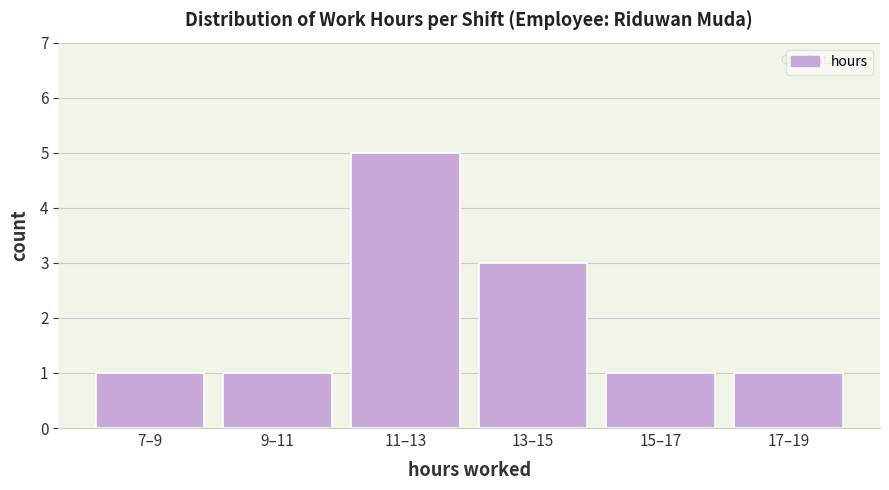

Reading right to left, extract all data points from this chart.

1	1	3	5	1	1